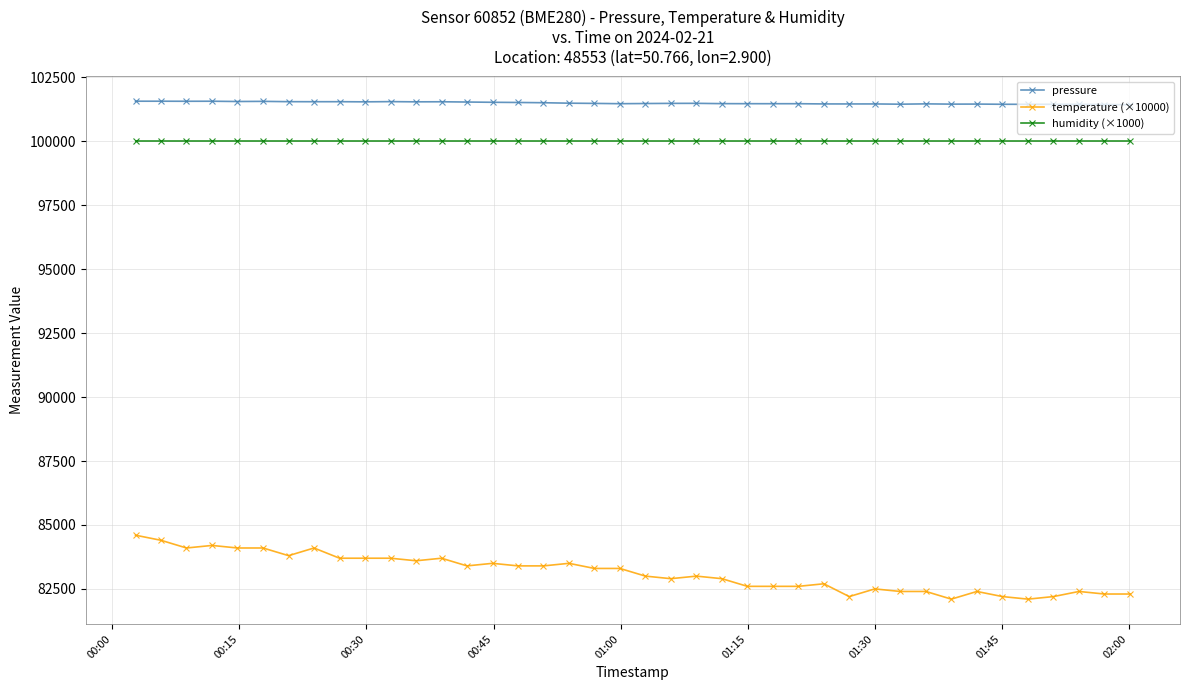

What is the value of the pressure point at the 40th from the left?

101433.9